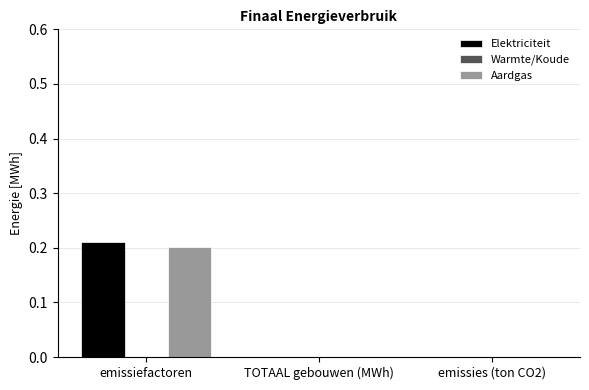

Are the bars grouped side by side (vs. stacked)?

Yes